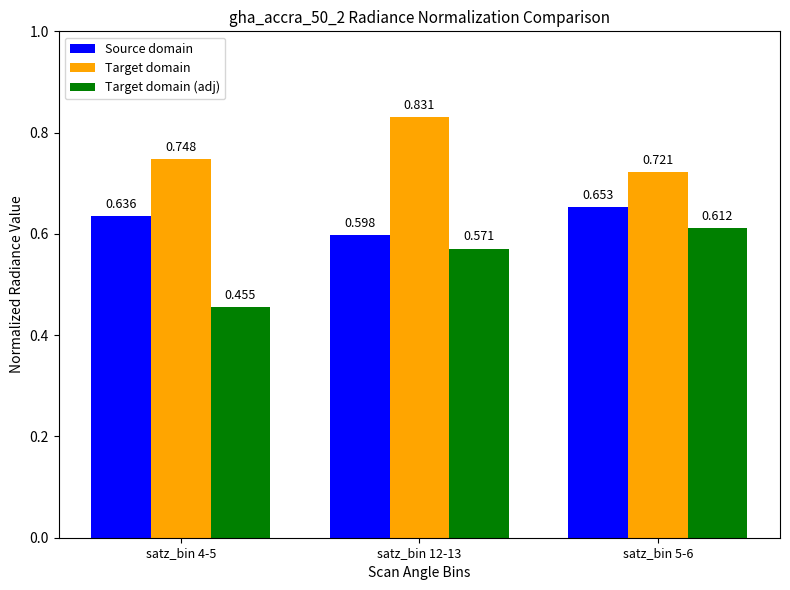

What is the total value across all series at satz_bin 12-13?

2.0